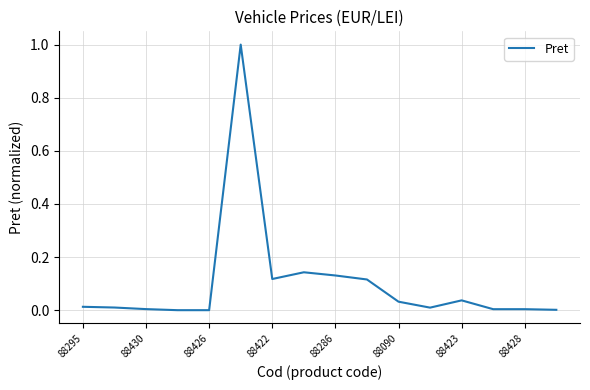

What is the greatest value displayed?

1.0